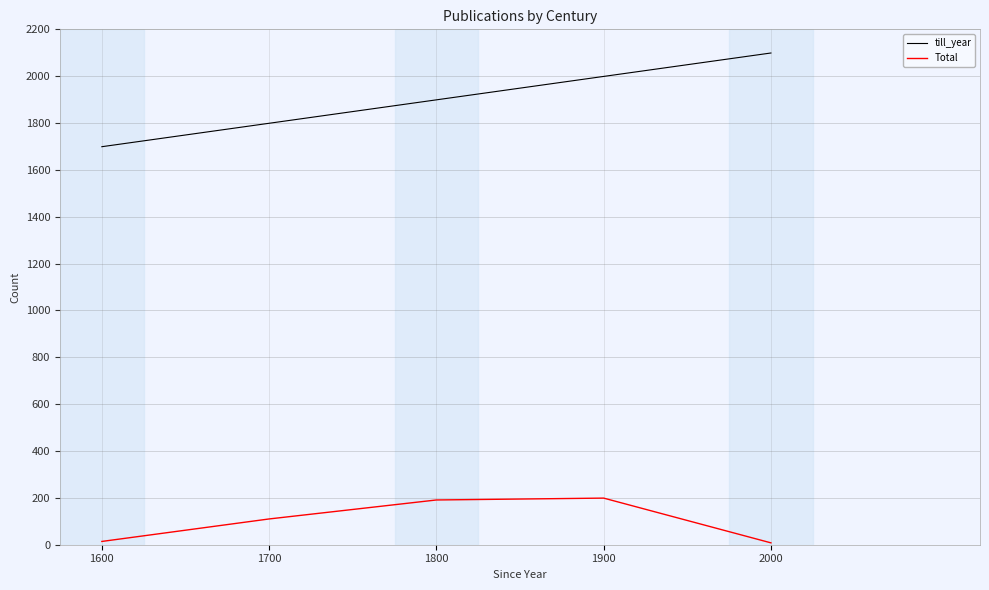

Which series changed the most between 1700 and 1900?

till_year